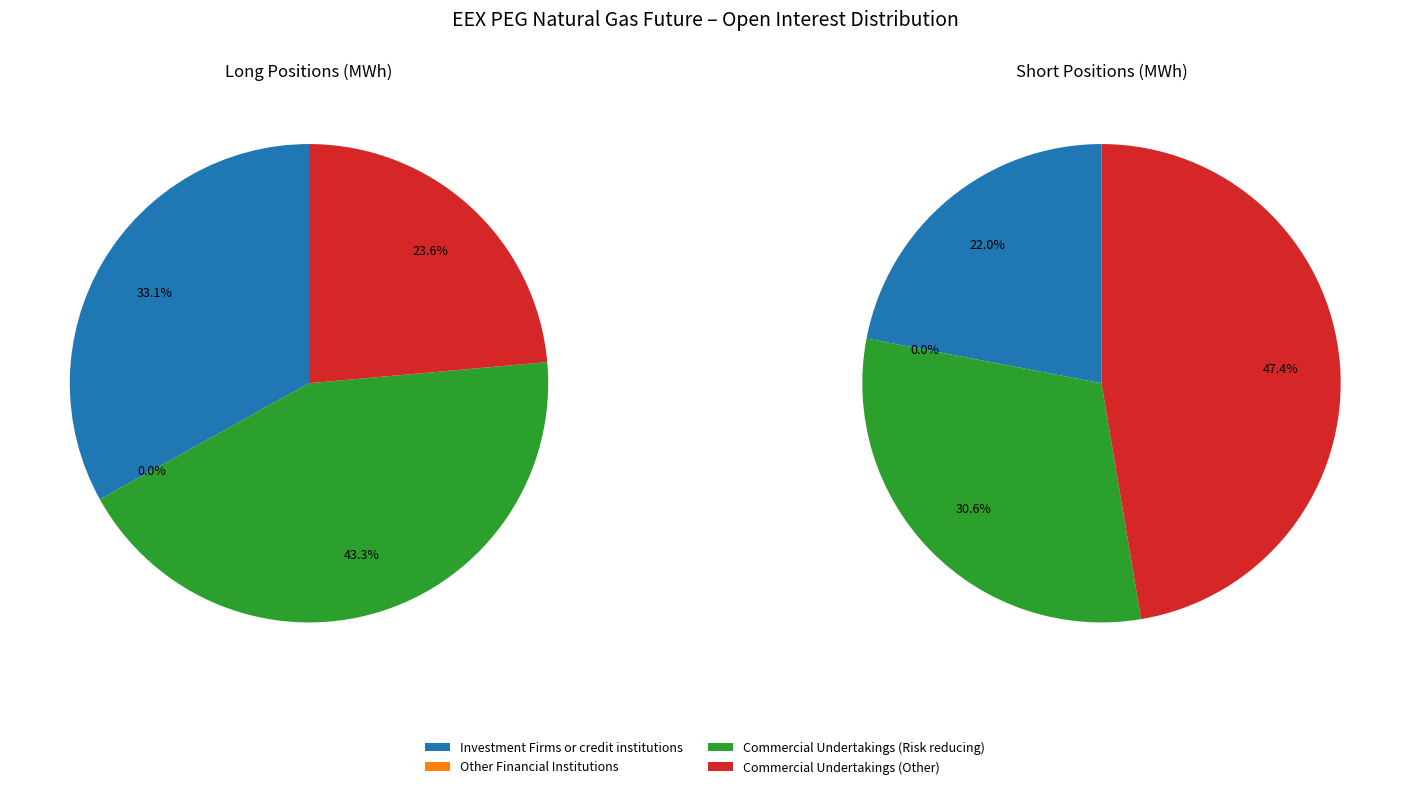

Is it true that Investment Firms or credit institutions is 40% of the pie?

False